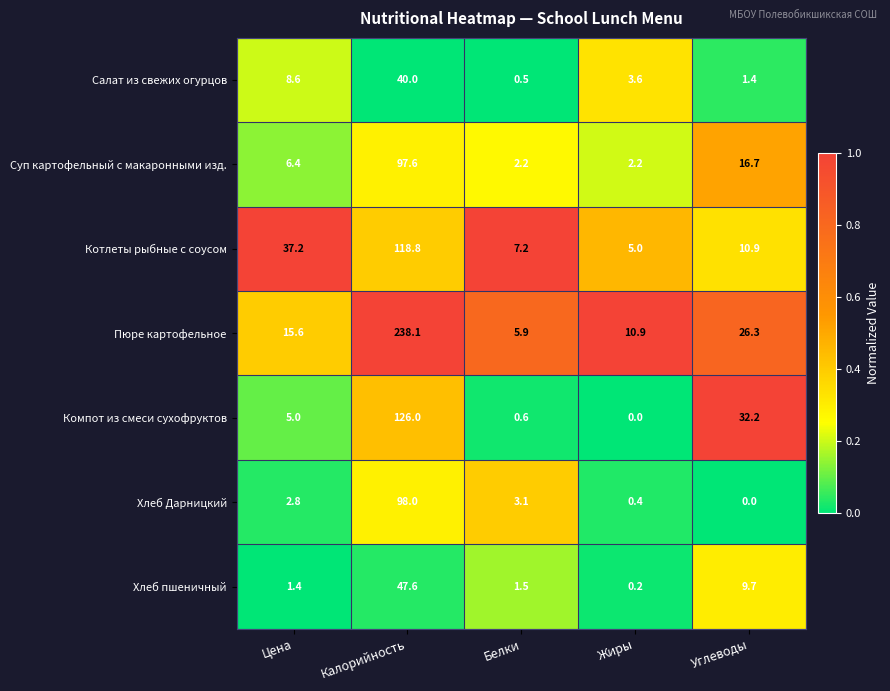

The value of Суп картофельный с макаронными изд. at Углеводы is 11.0. True or false?

False